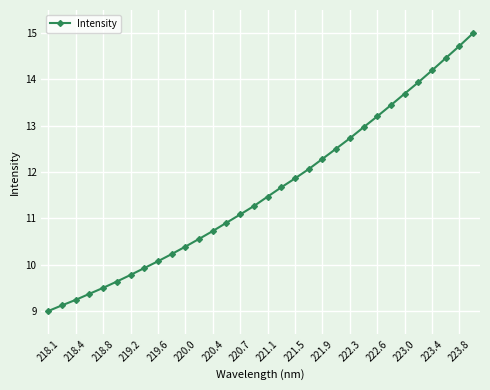

What is the maximum value shown in the chart?

15.0